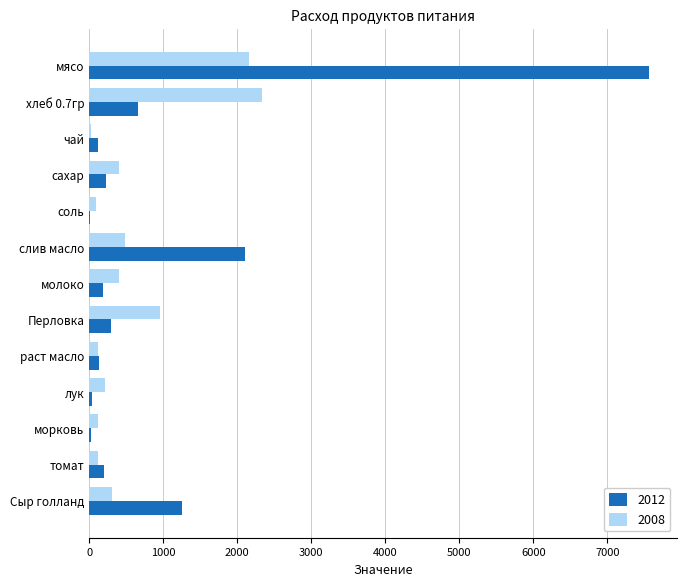

Which category has the highest value across all series?

мясо